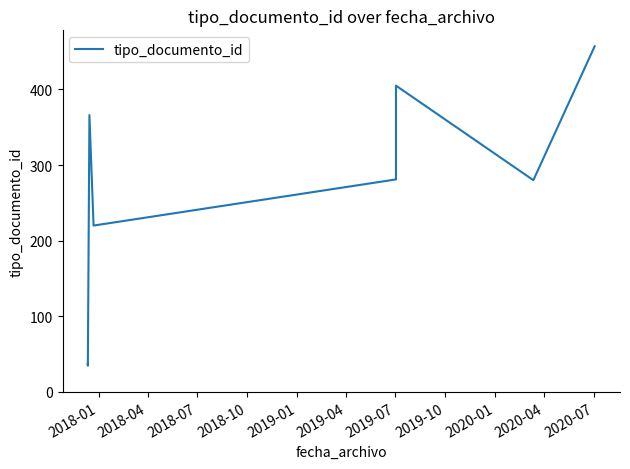

What is the approximate value at 2019-07, to the nearest 10?

280